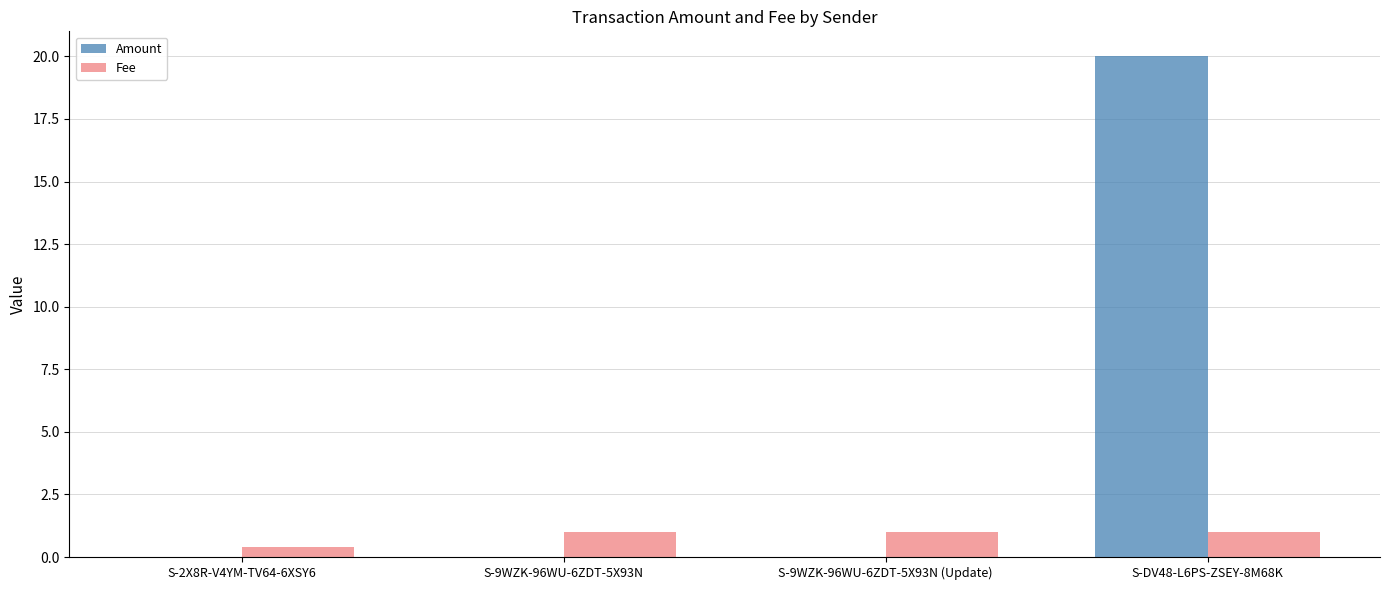

Which series has the largest total across all categories?

Amount